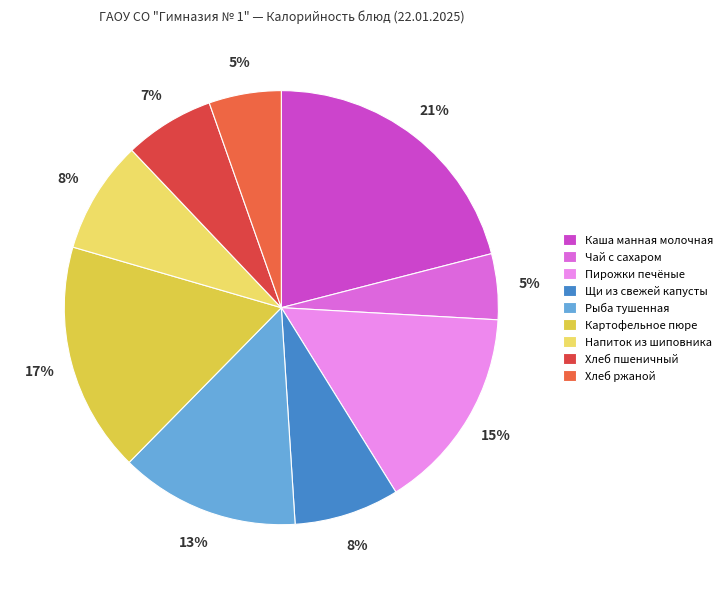

How many segments does this pie chart have?

9